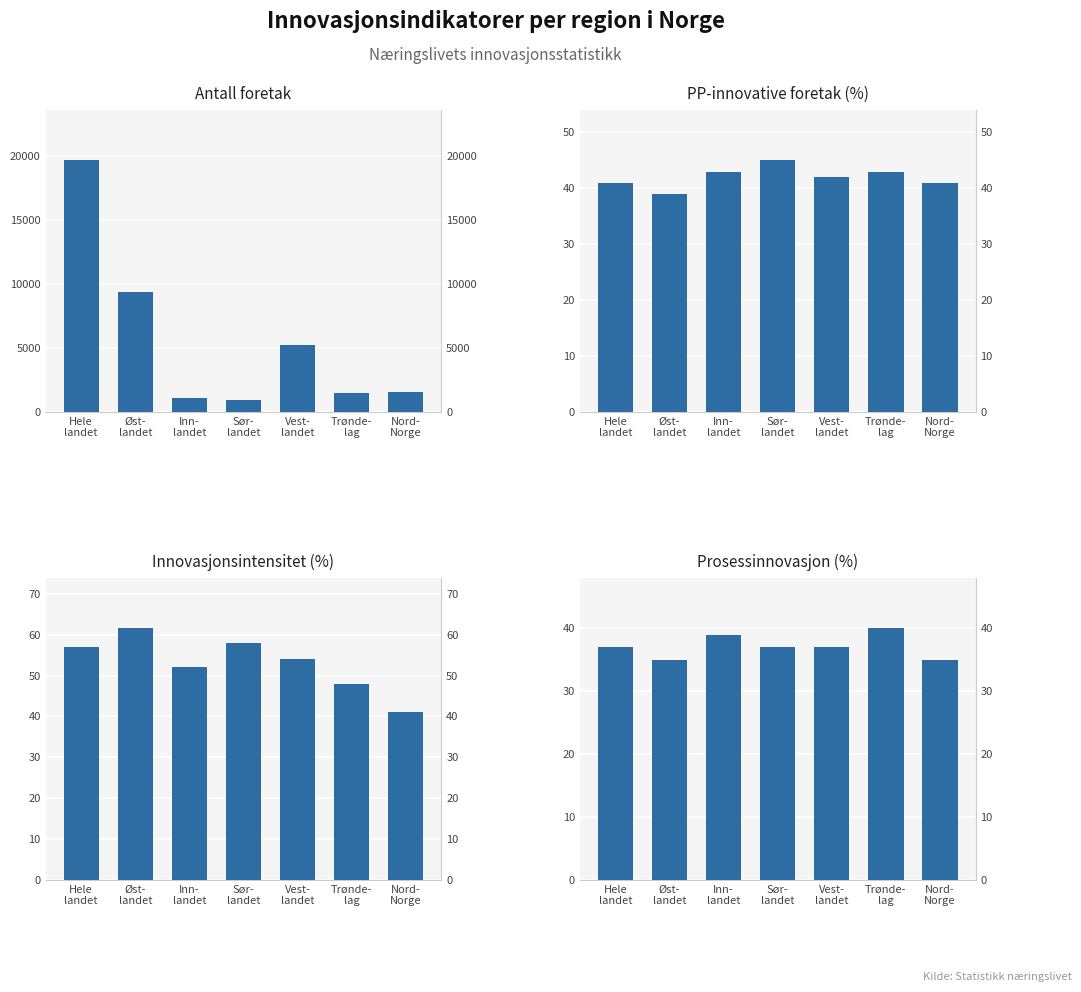

Between Sør-
landet and Nord-
Norge, which is larger?

Nord-
Norge